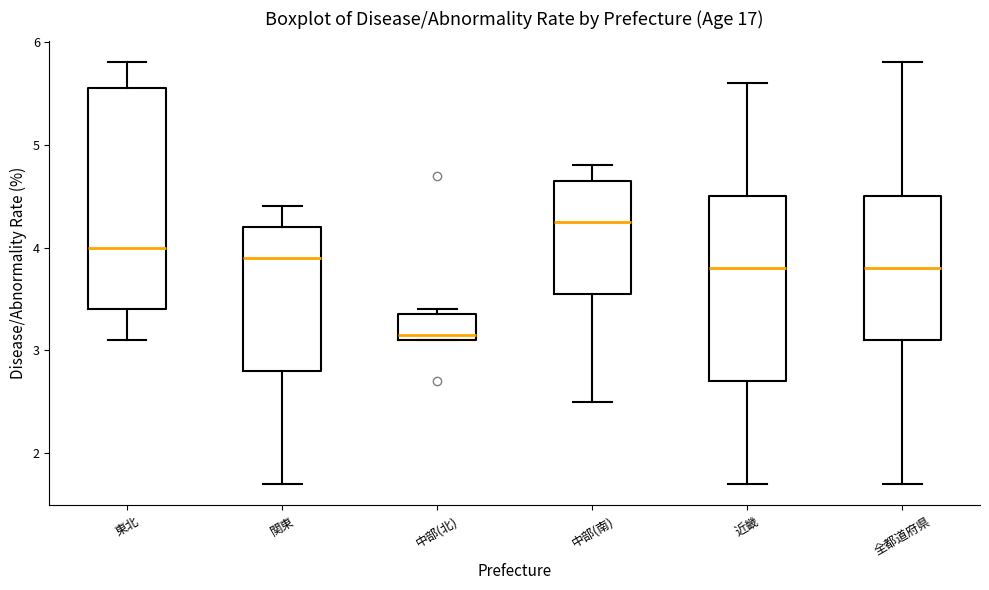

Comparing the boxes themselves (not the whiskers), which one is the tallest?

東北